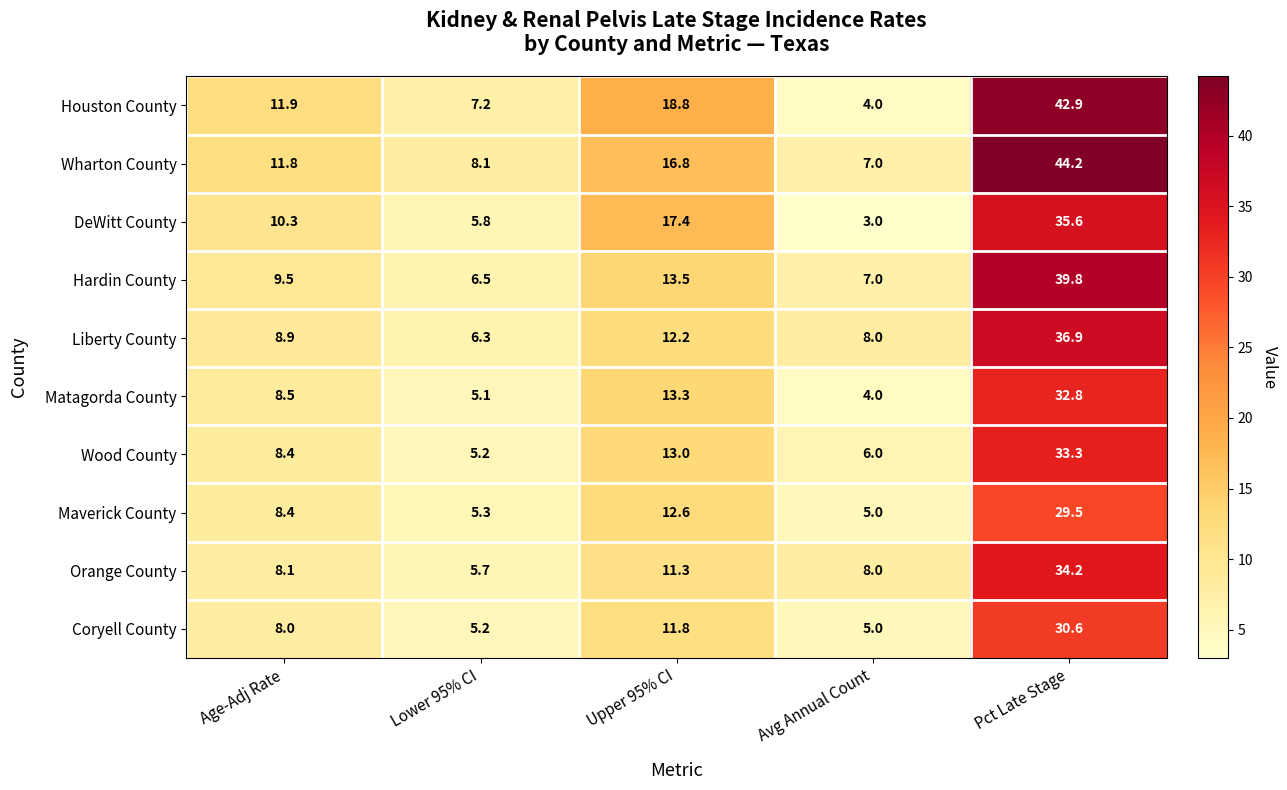

What is the sum of the Hardin County values at Pct Late Stage and Lower 95% CI?

46.3